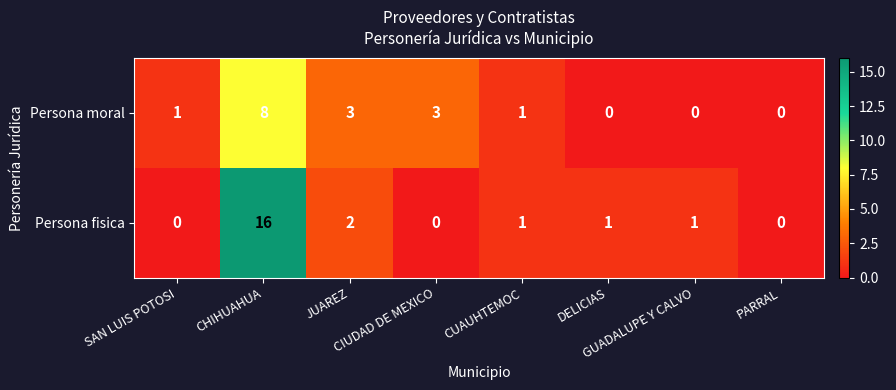

At how many categories does at least one series exceed 13?

1